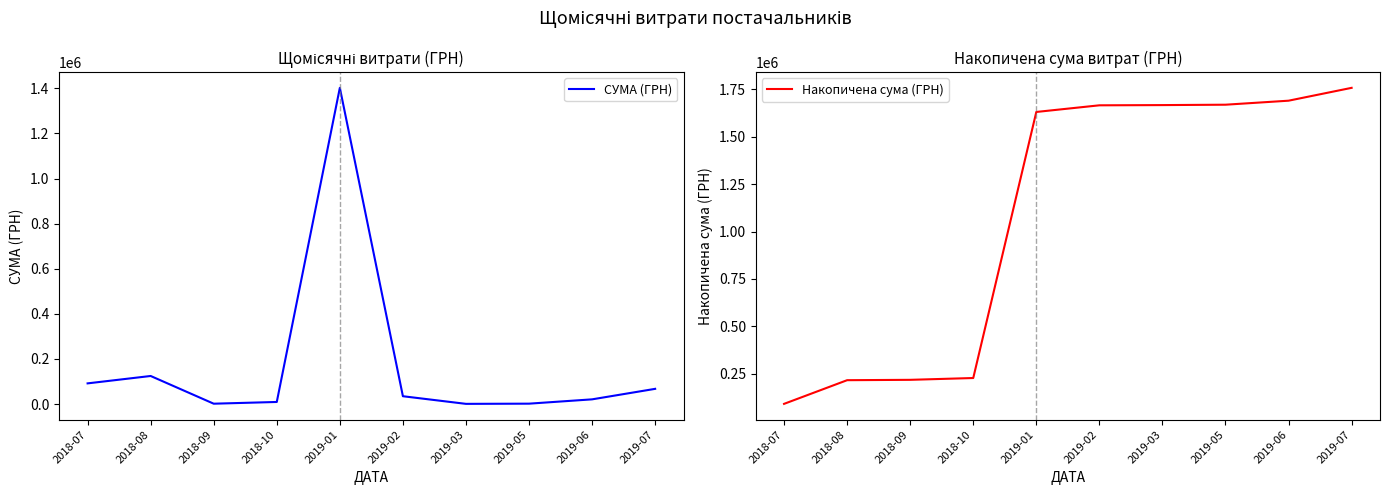

How many interior local valleys does the СУМА (ГРН) series have?

2